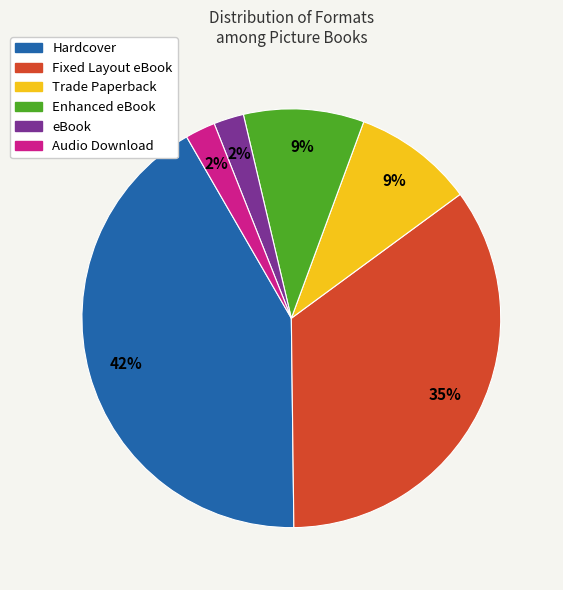

Does Audio Download account for over 50% of the chart?

No